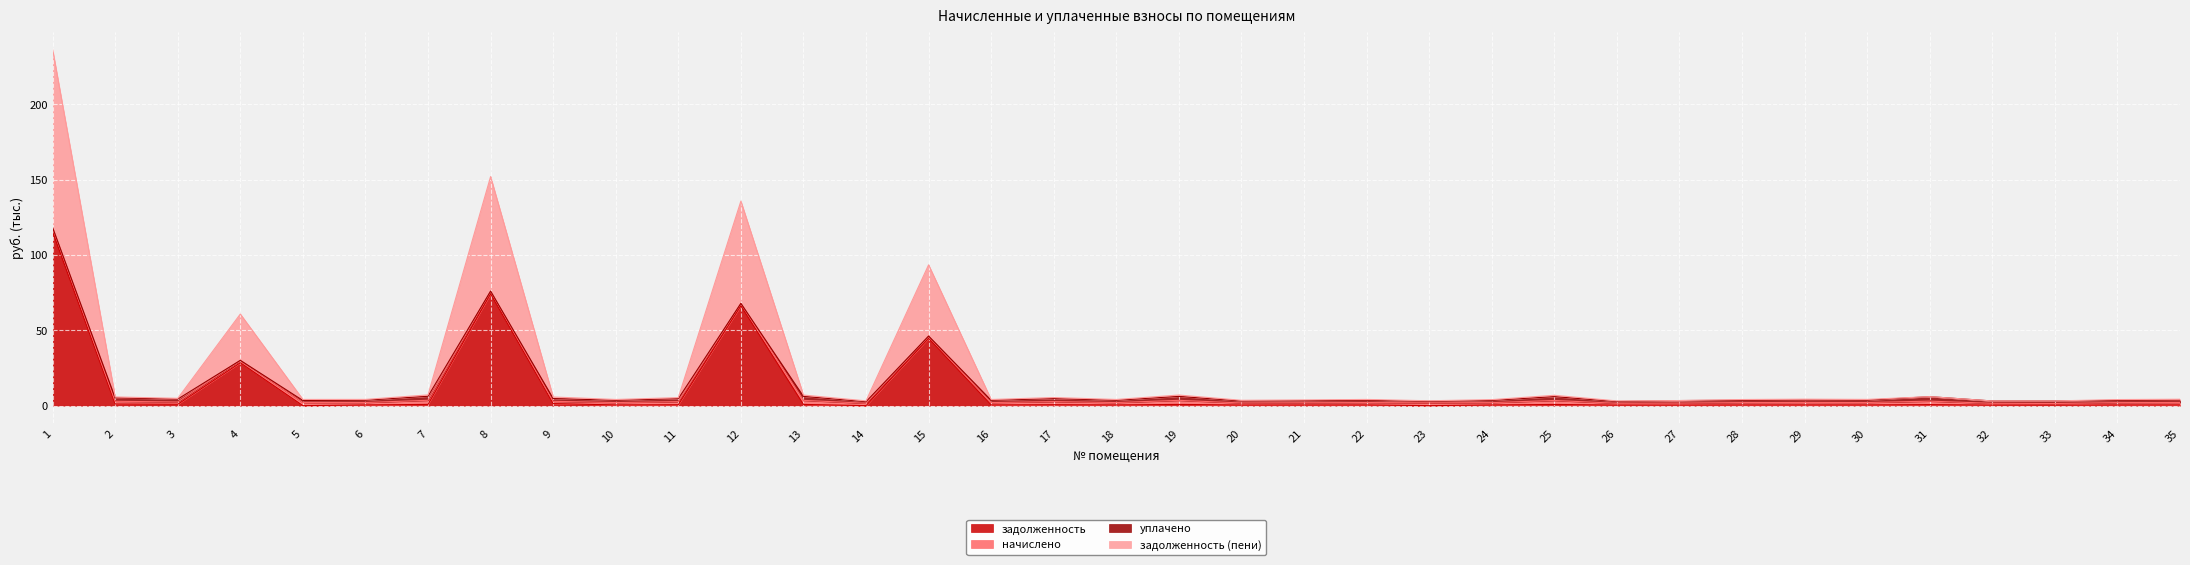

True or false: задолженность (пени) and задолженность intersect in this chart.

False